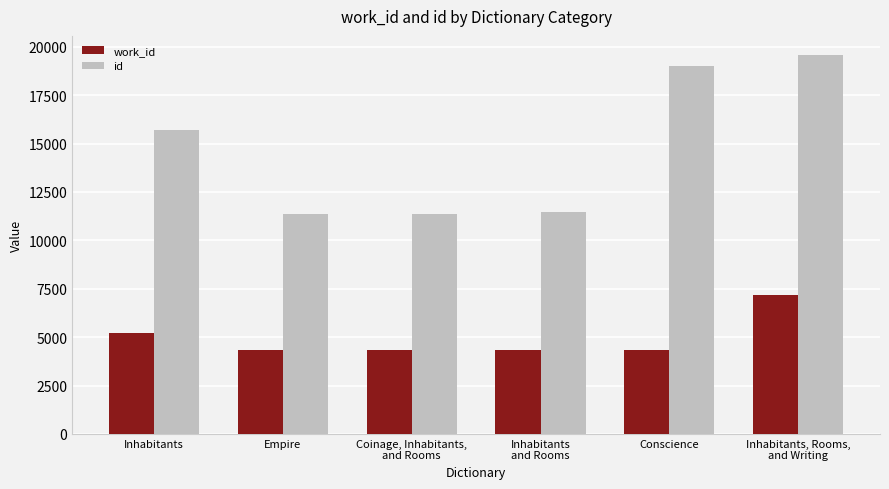

What is the value of the id bar at the 1st from the left?

15712